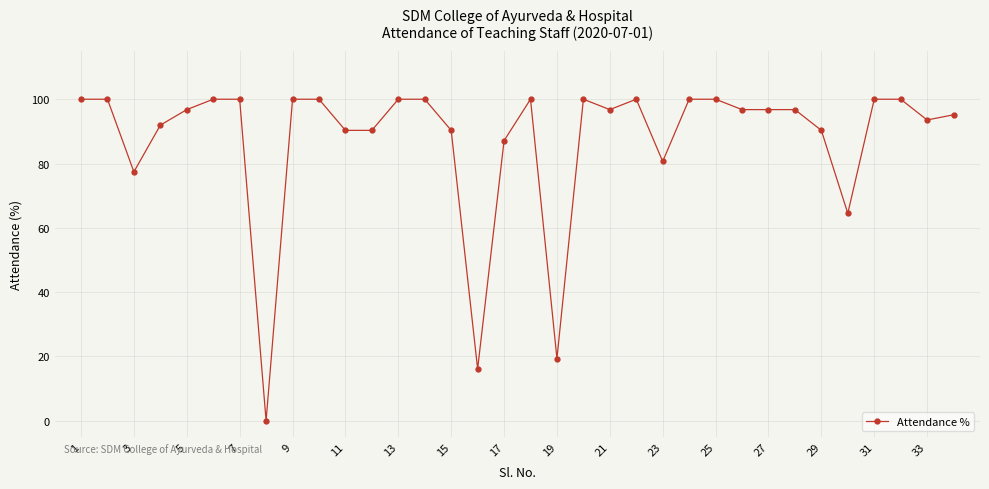

What is the value of the 13th point from the left?

100.0